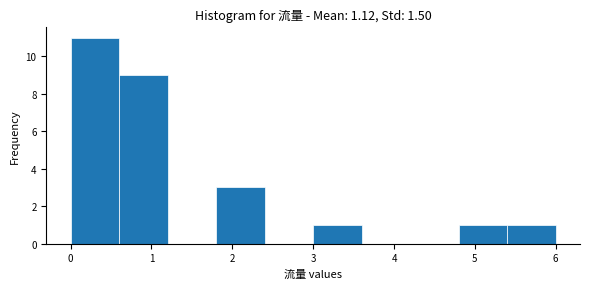

Which range on the x-axis has the tallest bar?

0.0 to 0.6